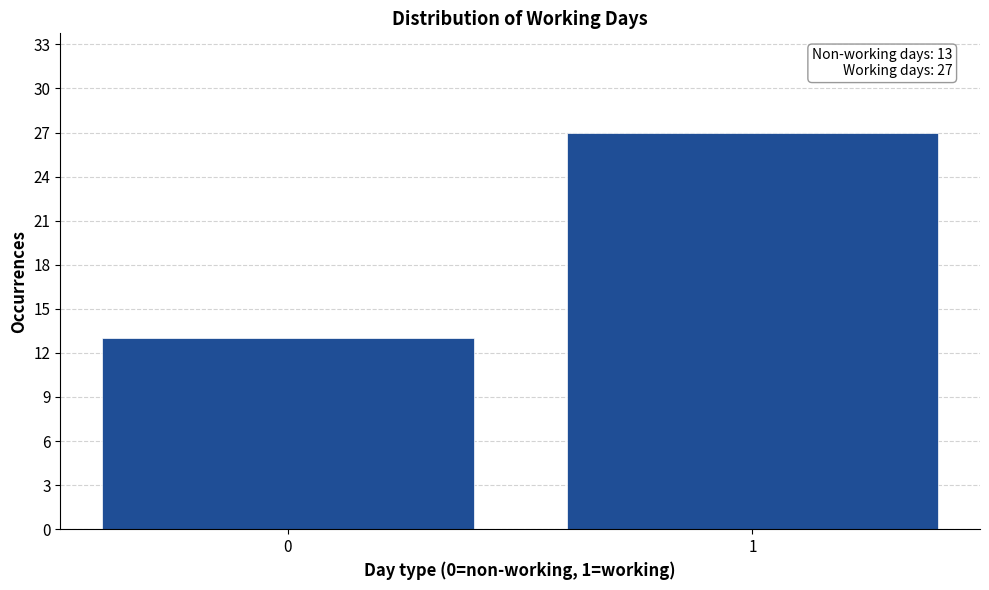

Reading left to right, transcribe all the data shown in this chart.

0=13	1=27